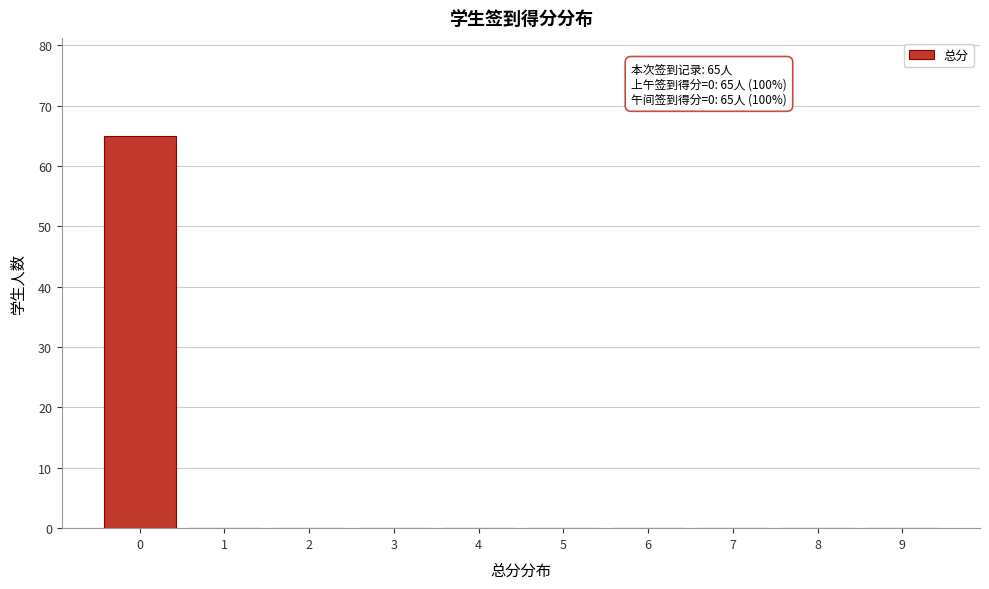

Reading left to right, list all the values displayed in this chart.

0=65	1=0	2=0	3=0	4=0	5=0	6=0	7=0	8=0	9=0